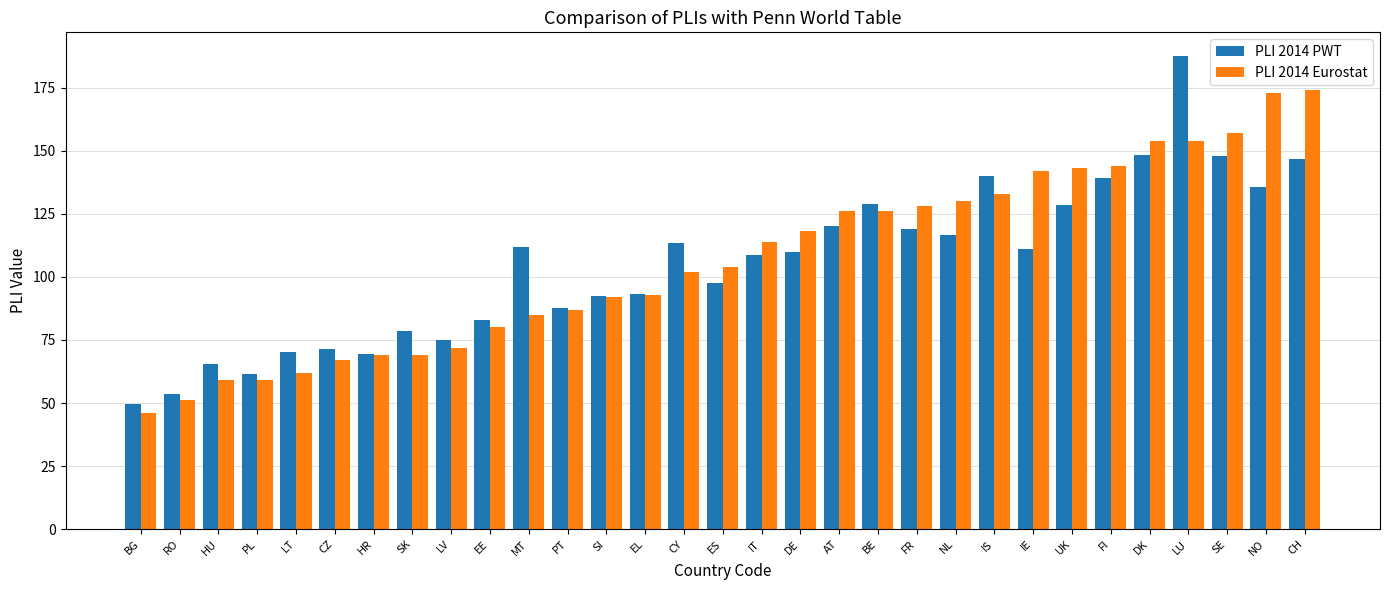

What value does the PLI 2014 Eurostat series have at IS?

133.0